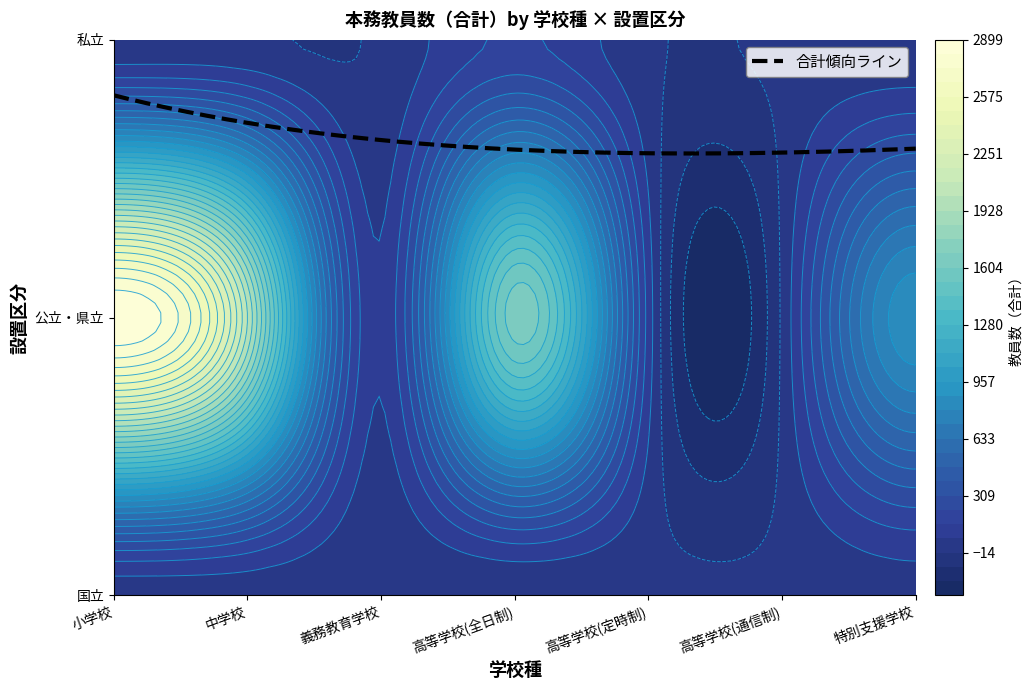

What is the maximum value for 高等学校(定時制)?

114